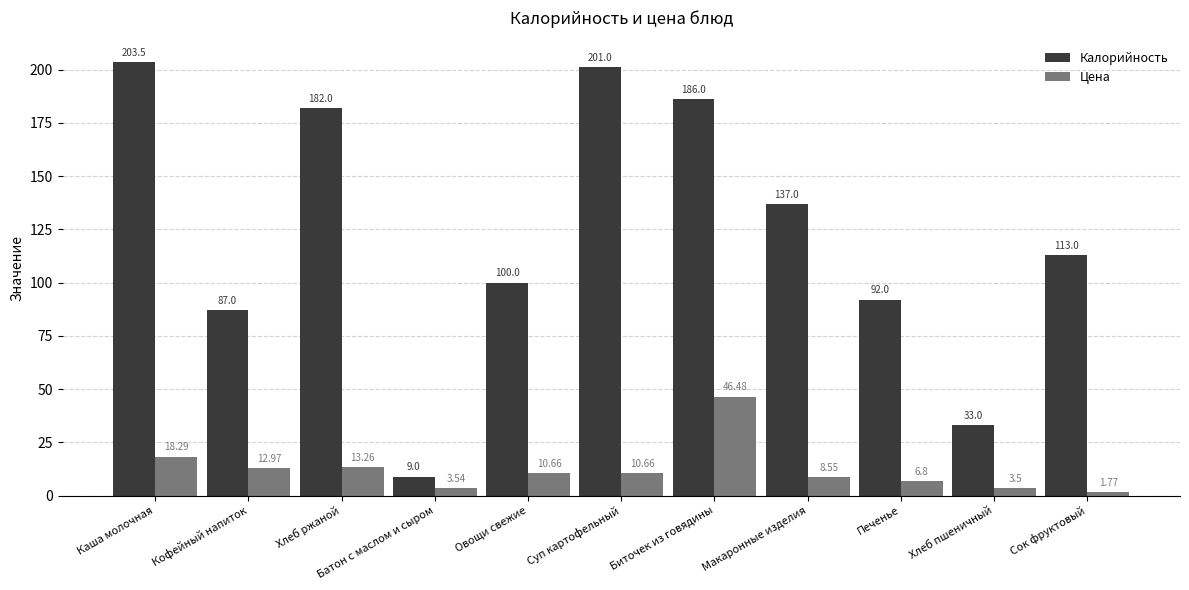

What is the average value of the Цена series?

12.4